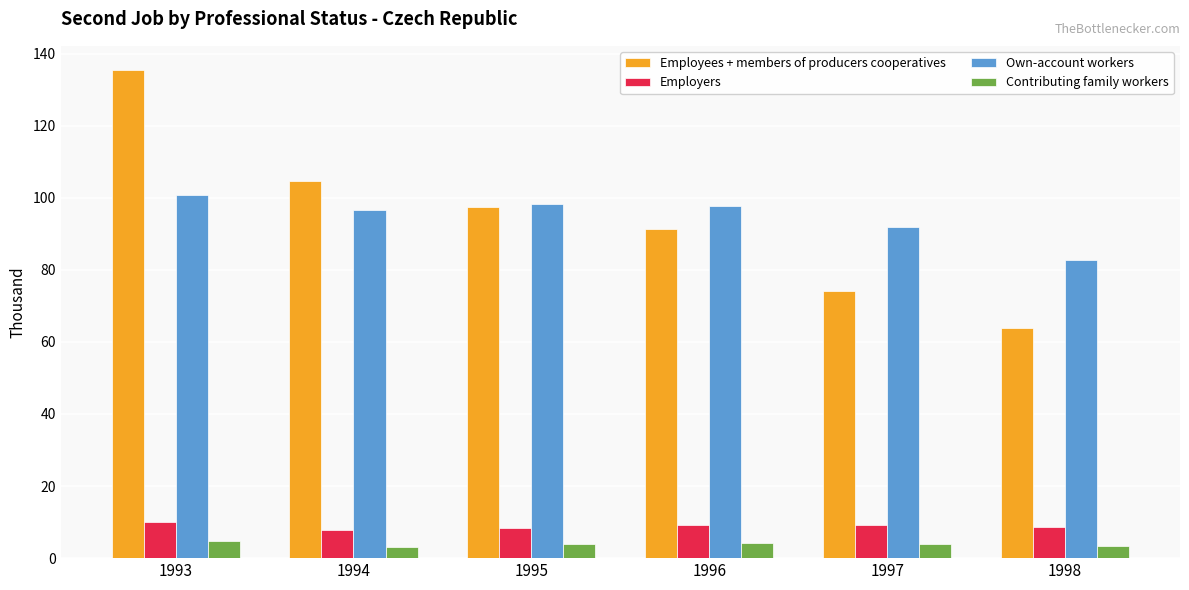

Read the Contributing family workers value at 1997.

3.9